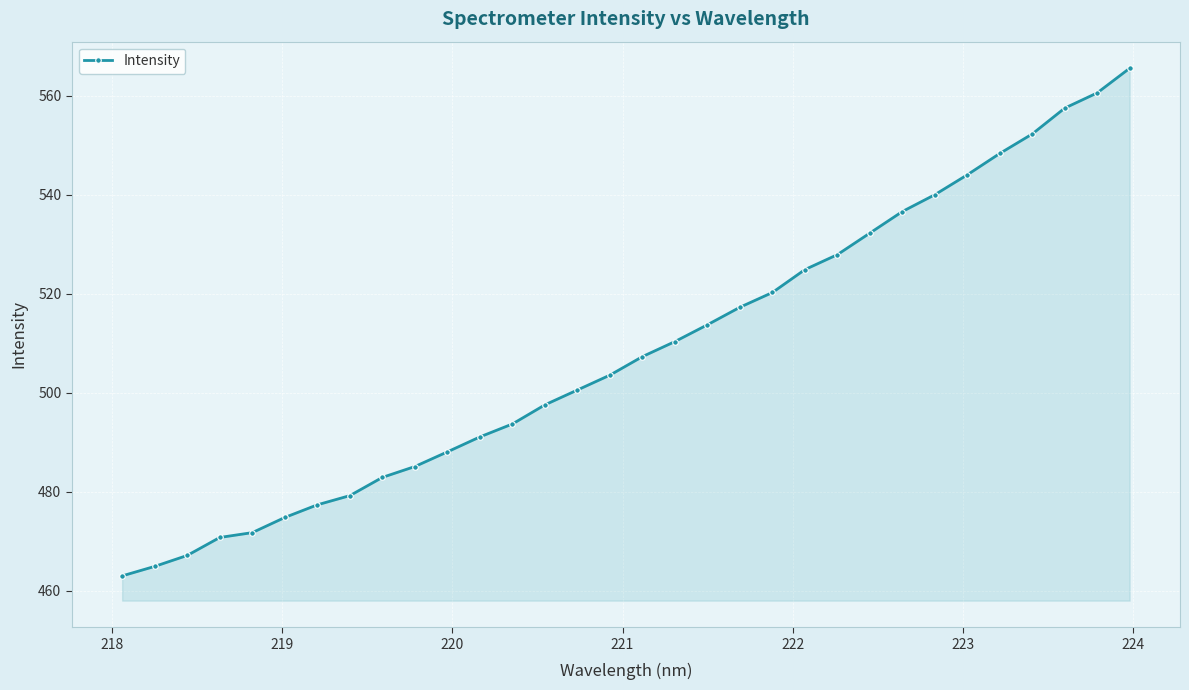

What is the smallest value displayed?

463.0